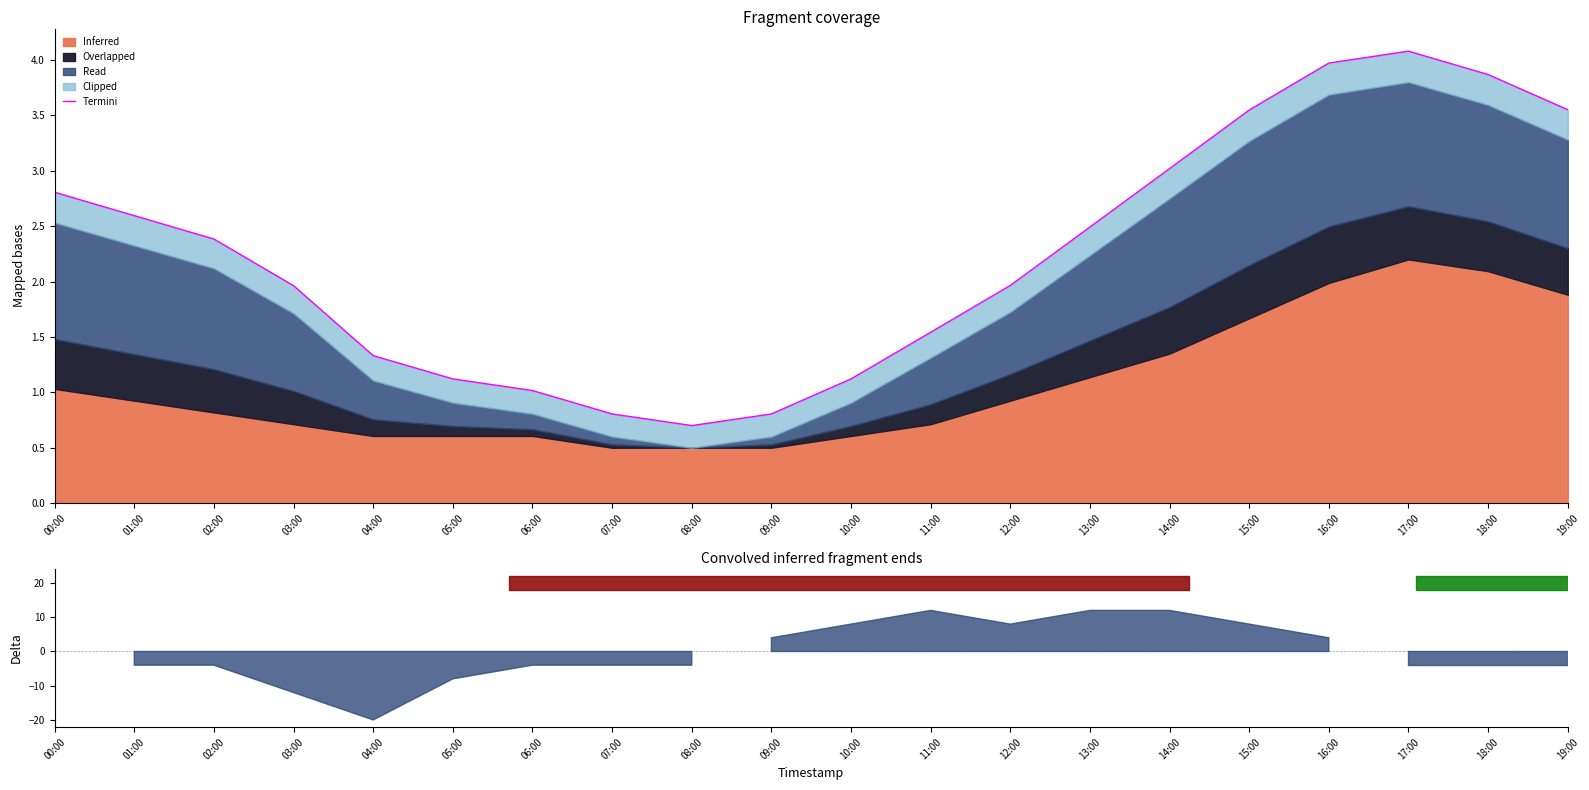

Which has a higher value, 15:00 or 18:00?

18:00